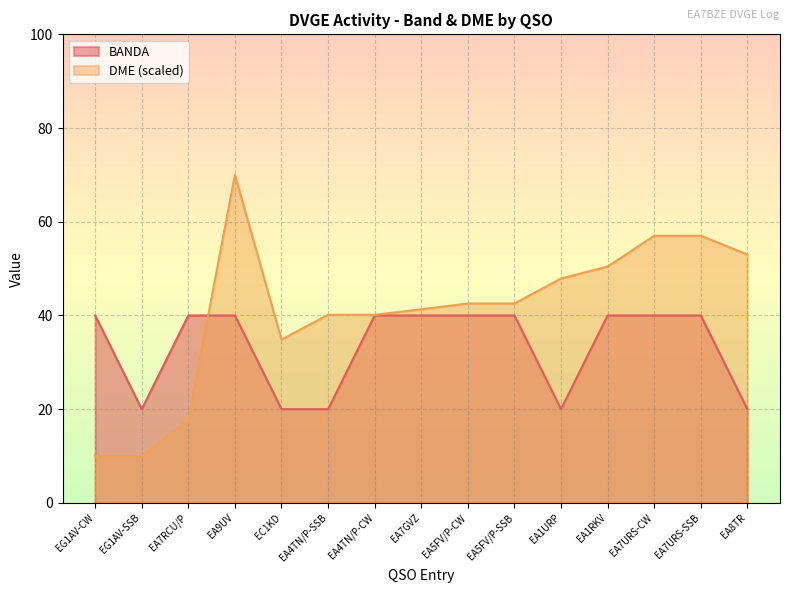

What is the difference between the second highest and second lowest values in the BANDA series?

20.0